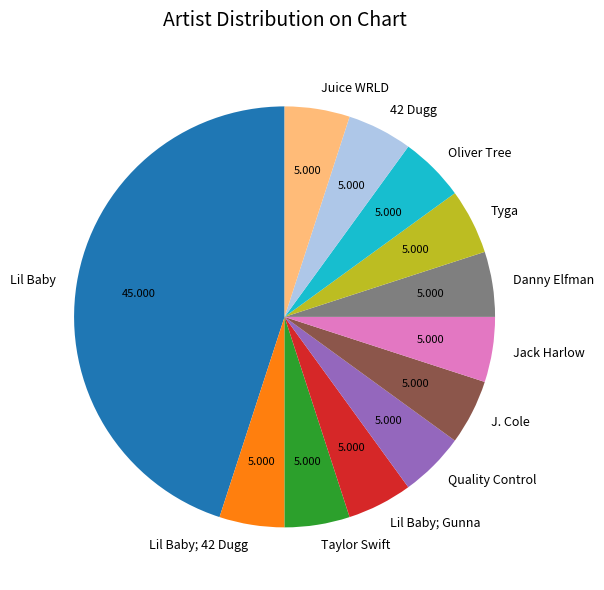

Which slice is the largest?

Lil Baby